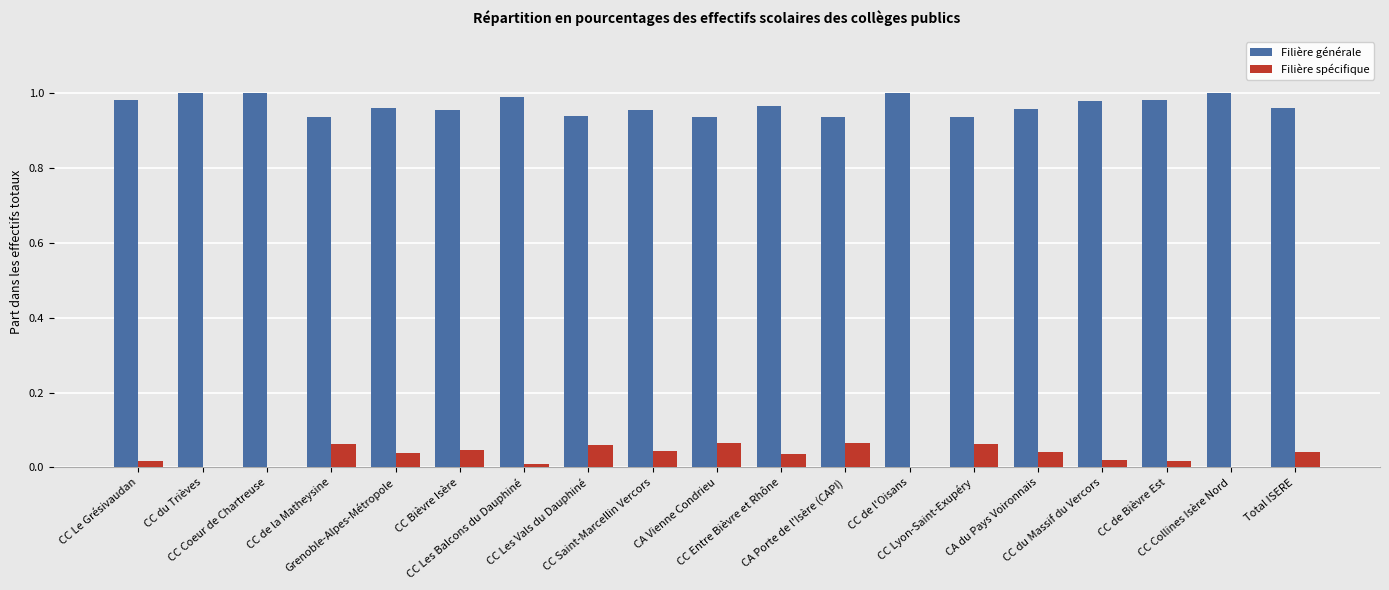

What is the sum of all Filière générale values?

18.4